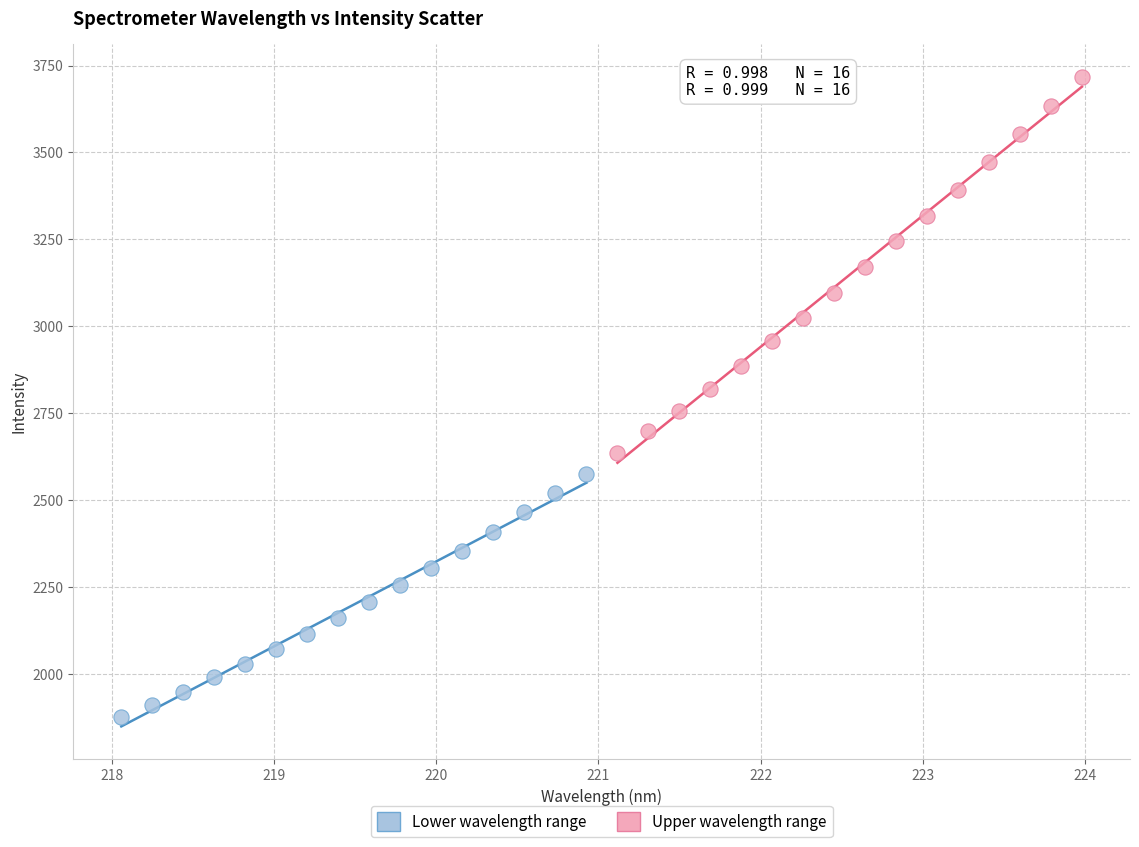

What are all the series names shown in the legend?

Lower wavelength range, Upper wavelength range